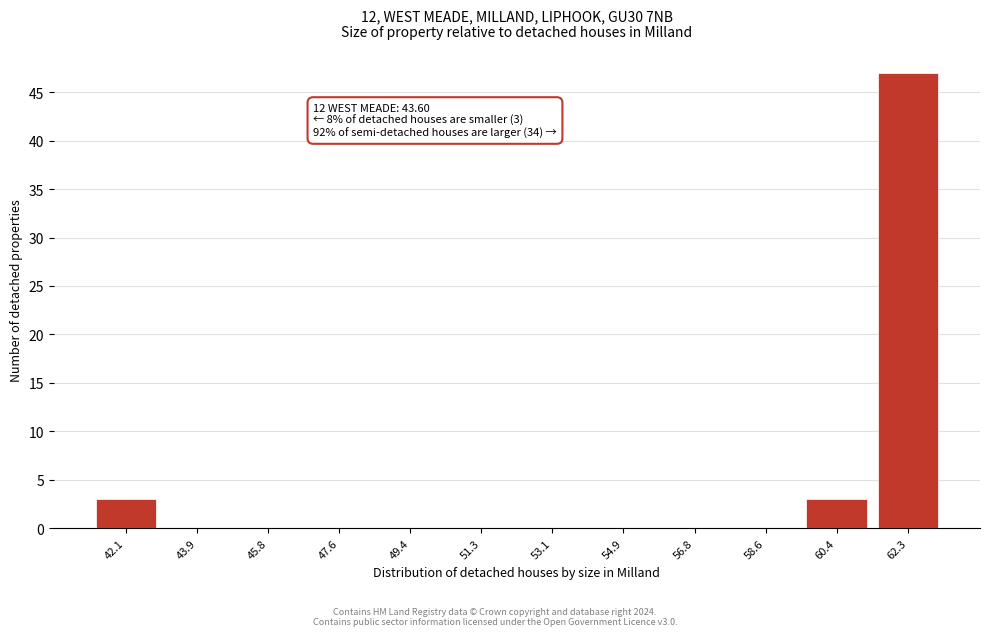

Reading right to left, extract all data points from this chart.

62.3=47	60.4=3	58.6=0	56.8=0	54.9=0	53.1=0	51.3=0	49.4=0	47.6=0	45.8=0	43.9=0	42.1=3